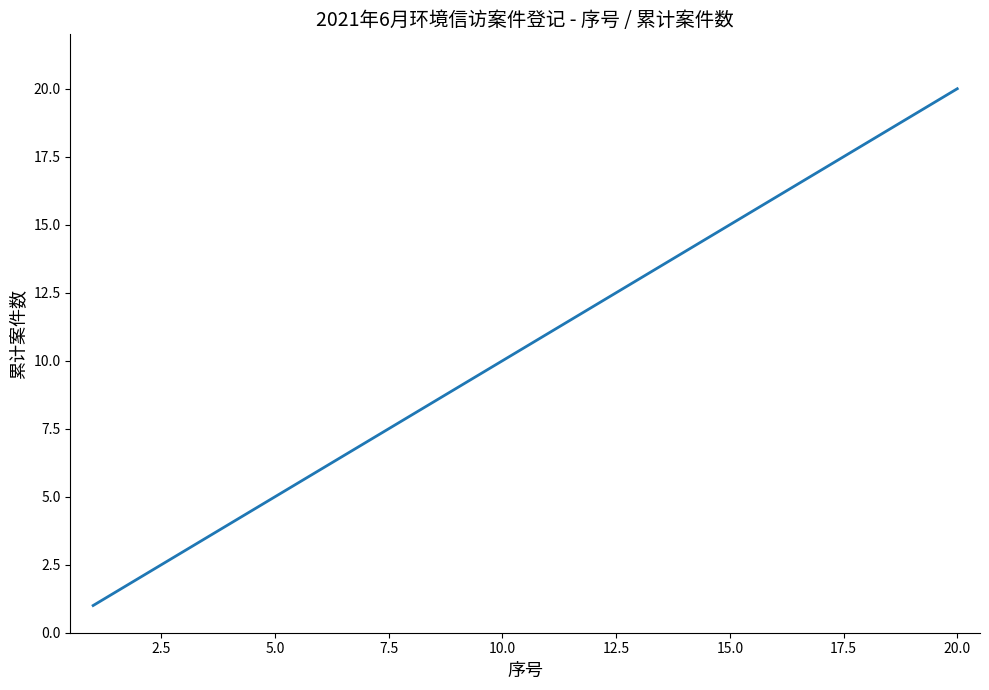

What is the greatest value displayed?

20